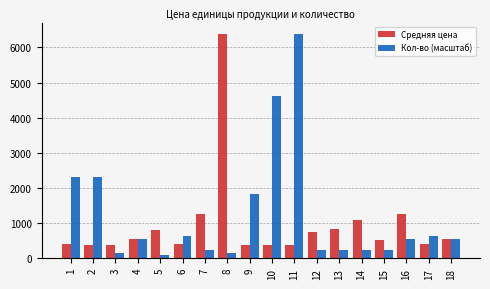

Which series has the largest total across all categories?

Кол-во (масштаб)